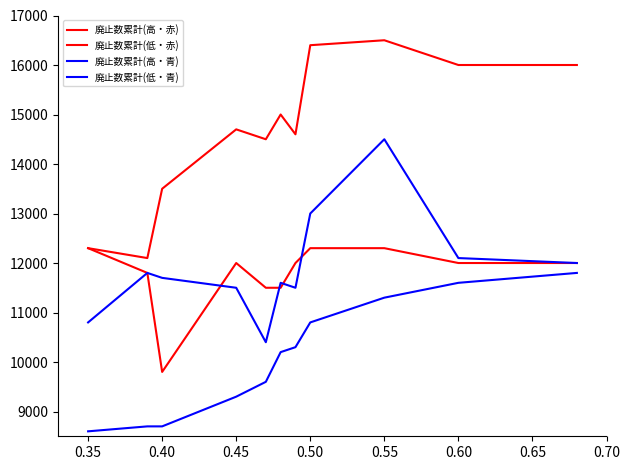

Is this an area chart (filled region under the line)?

No